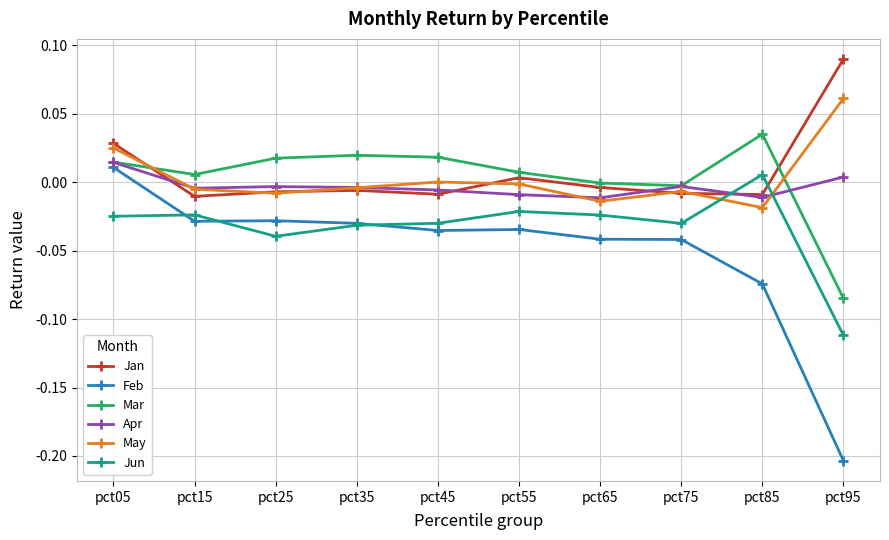

At which label does Feb reach its peak?

pct05